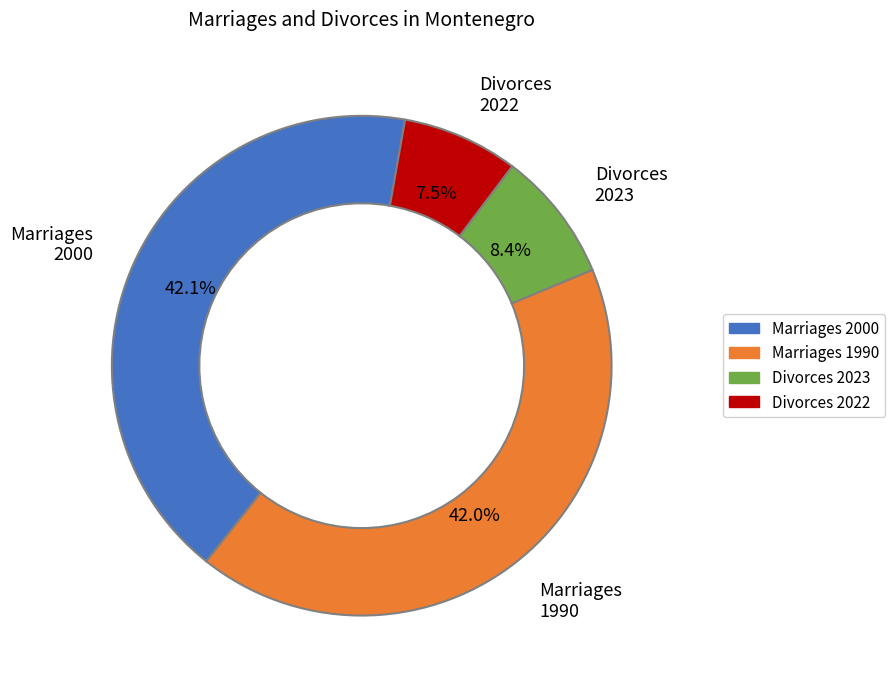

Is there a majority slice in this chart?

No